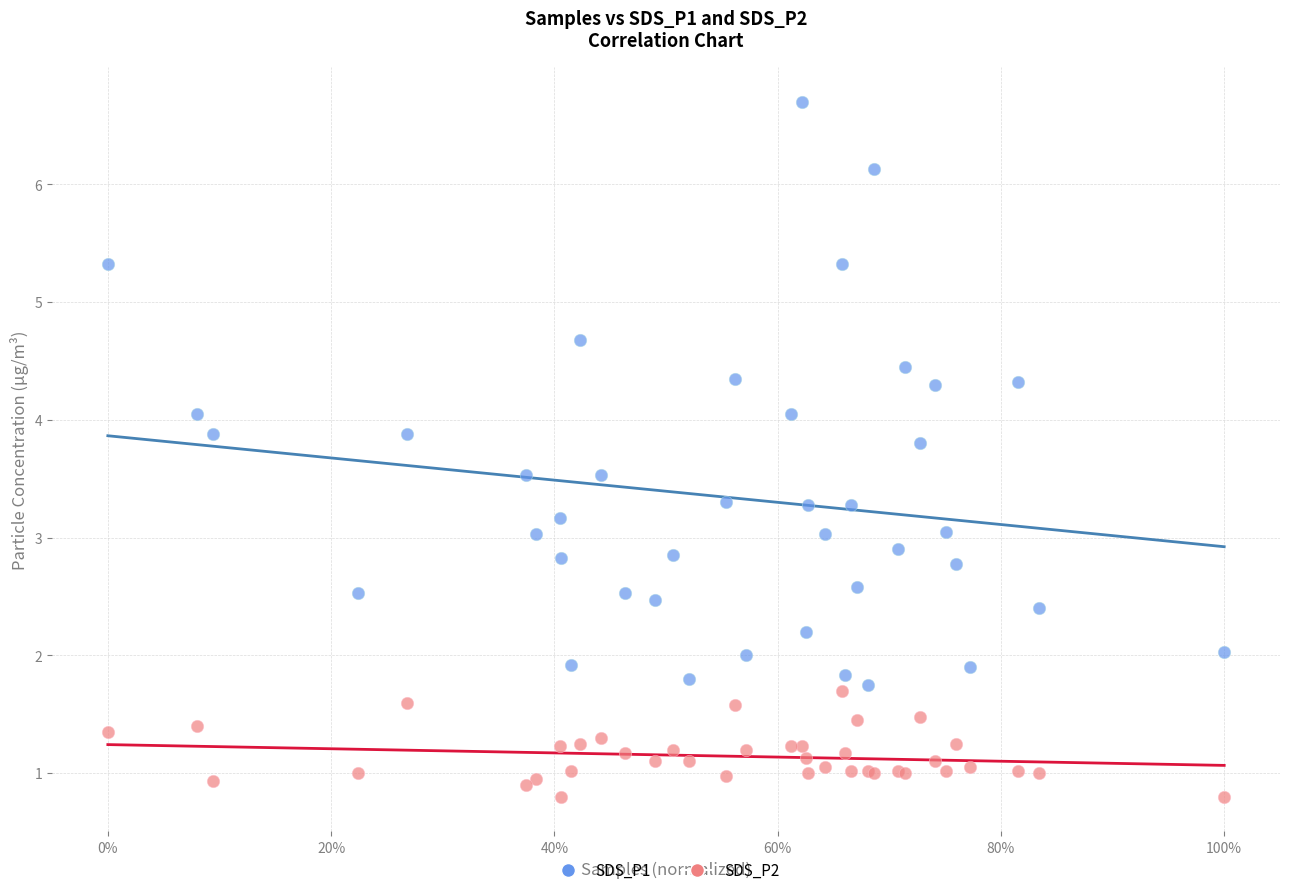

What is the X range (max minus min) for the scatter plot?

1.0